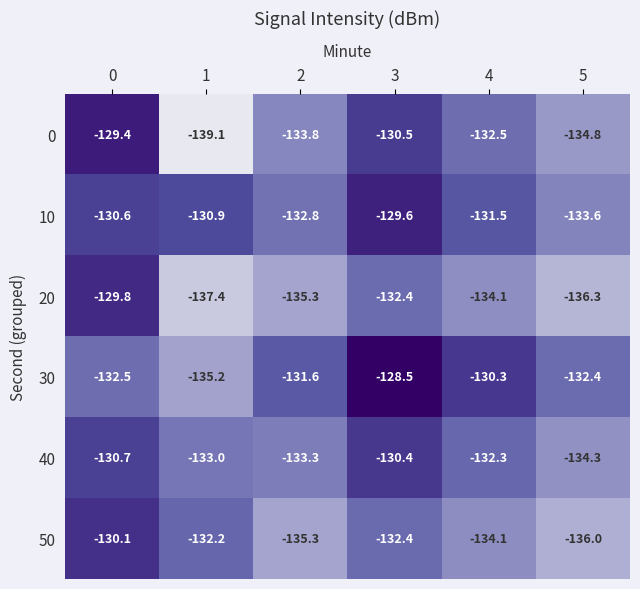

What is the sum of the 20 values at 1 and 3?

-269.8